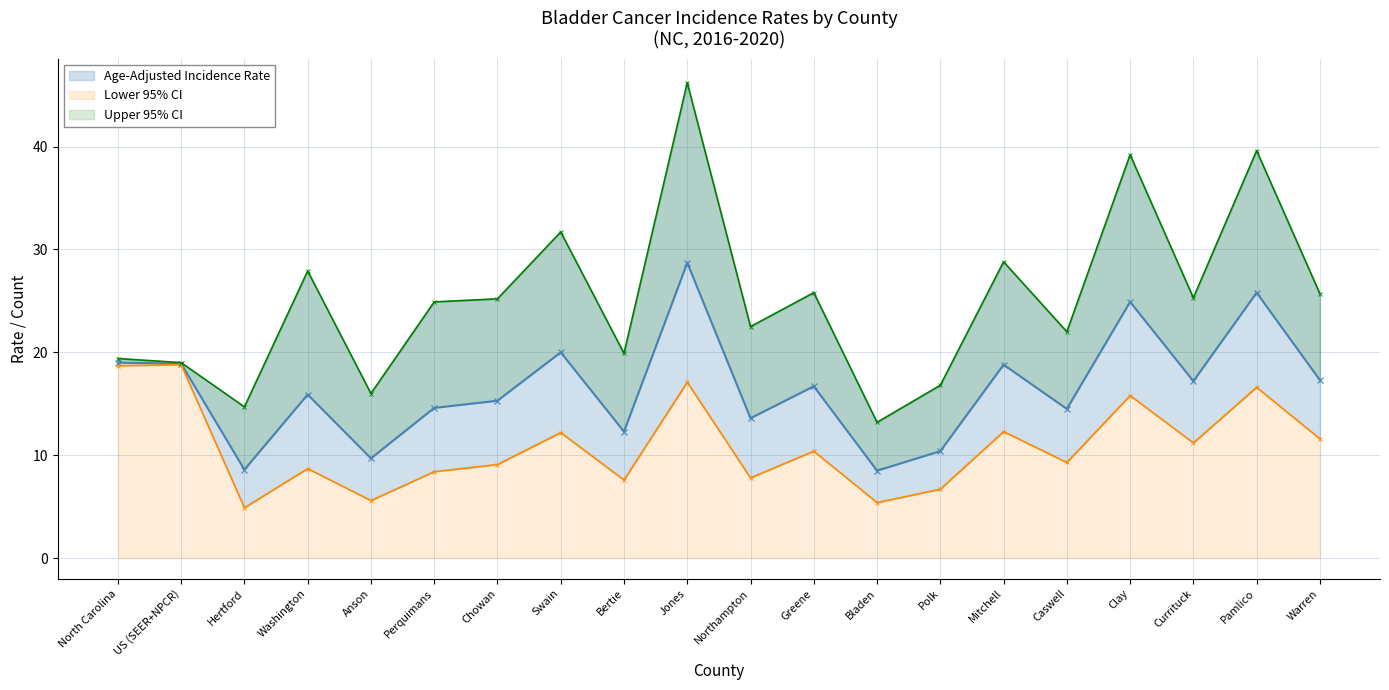

What is the sum of the Age-Adjusted Incidence Rate values at Pamlico and Anson?

35.5